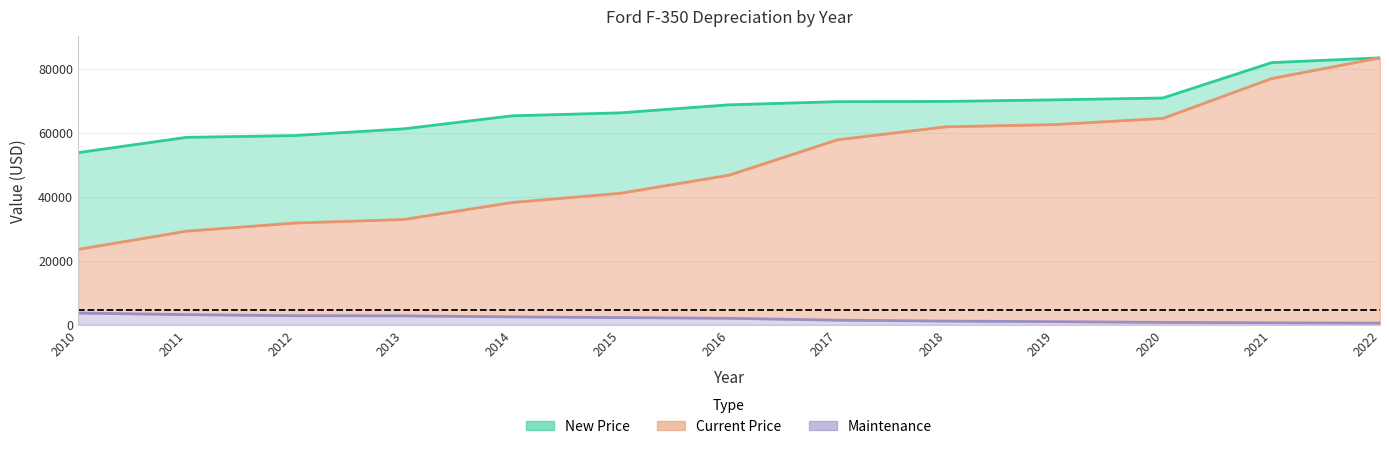

What is the total value across all series at 2019?

133904